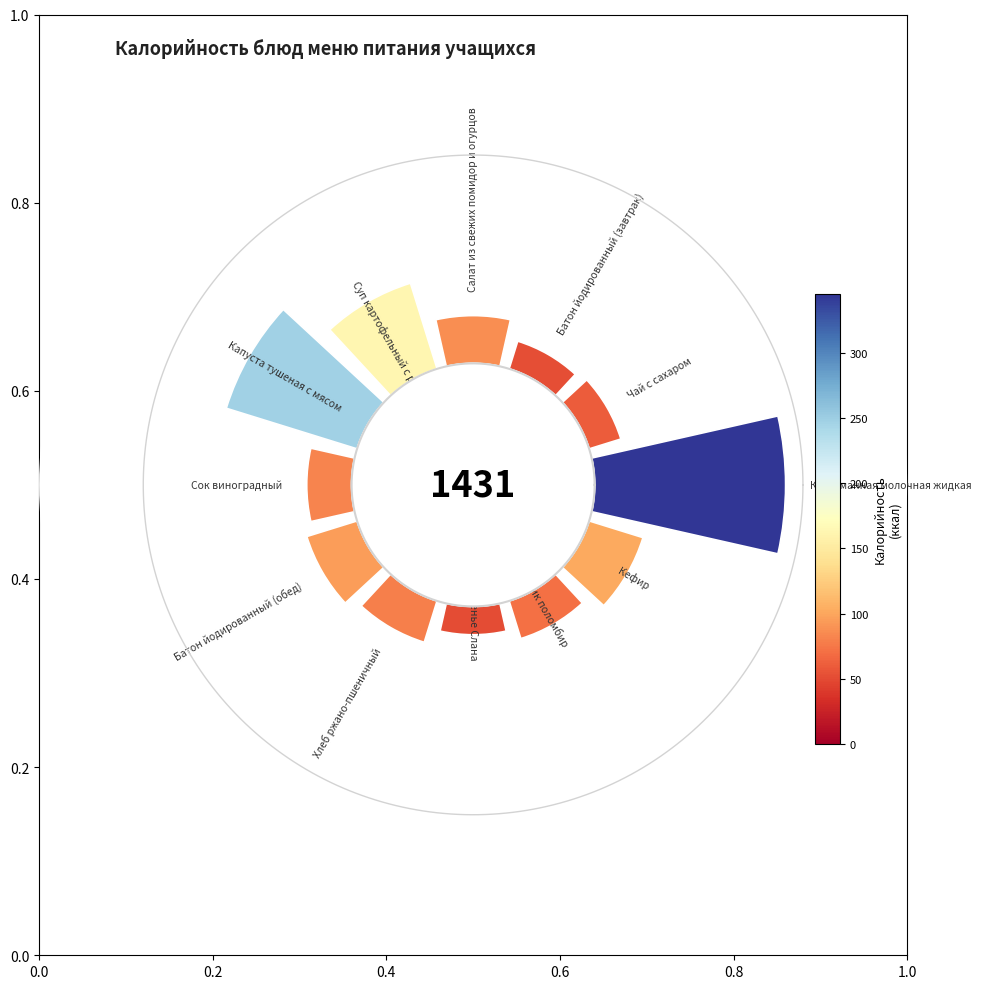

True or false: Сок виноградный accounts for 6% of the total.

True